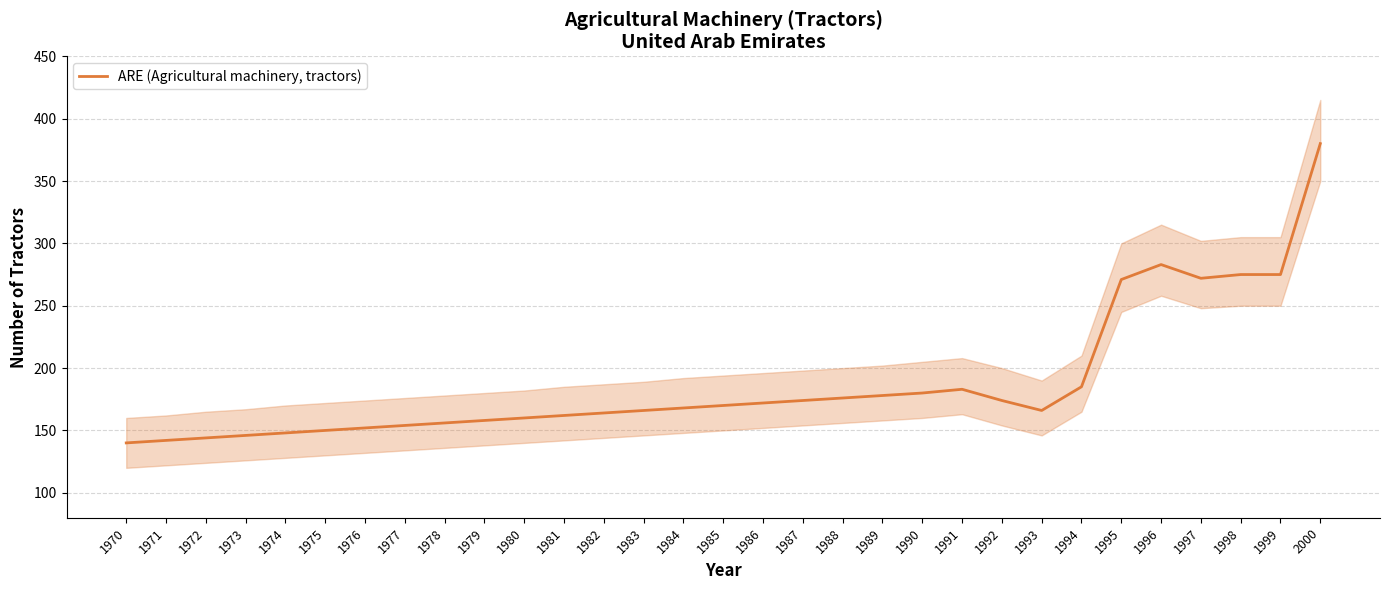

What is the value of the 9th point from the left?

156